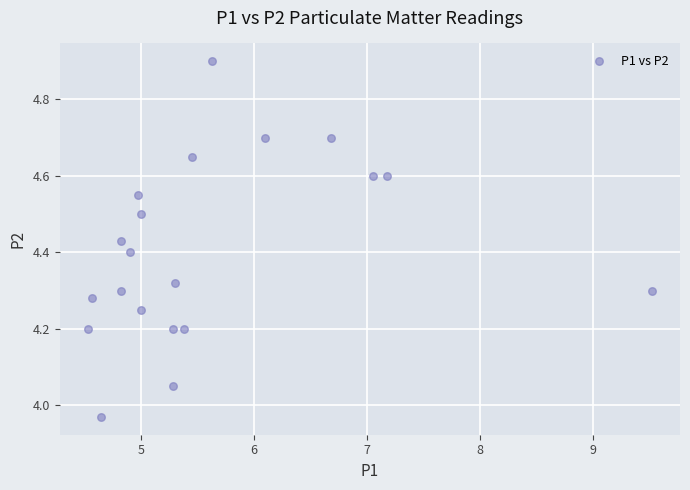

What is the range of X values (max minus min)?

5.0